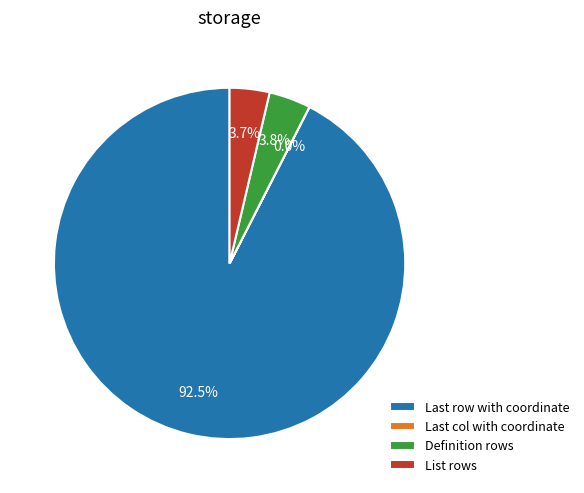

What percentage is the Definition rows slice, to the nearest percent?

4%